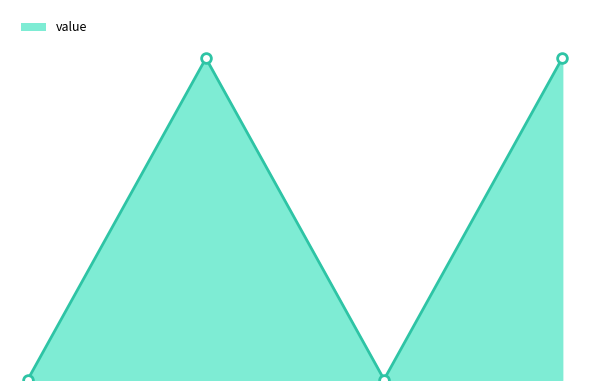

True or false: the data has more than 2 interior local peaks.

False